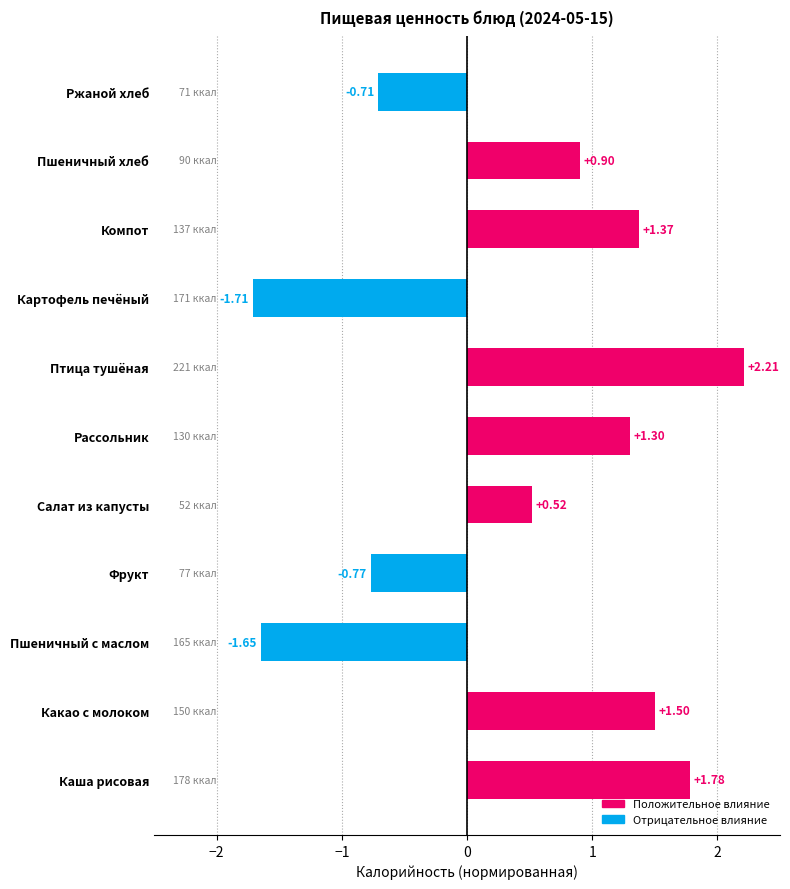

List the labels in order of value, smallest first.

Картофель печёный, Пшеничный с маслом, Фрукт, Ржаной хлеб, Салат из капусты, Пшеничный хлеб, Рассольник, Компот, Какао с молоком, Каша рисовая, Птица тушёная